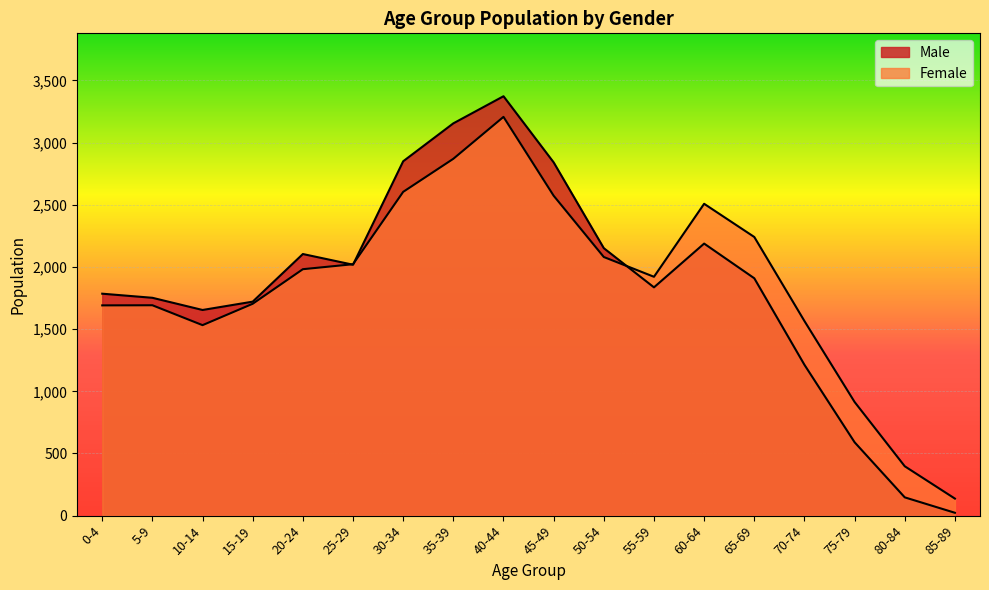

At which category is the sum across all series the highest?

40-44